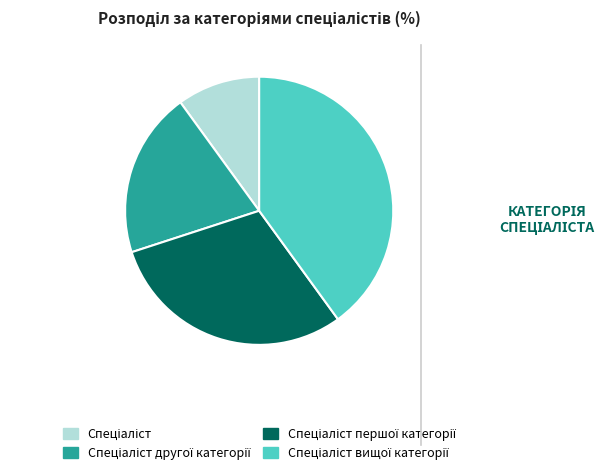

Is there any slice that represents more than half of the pie?

No